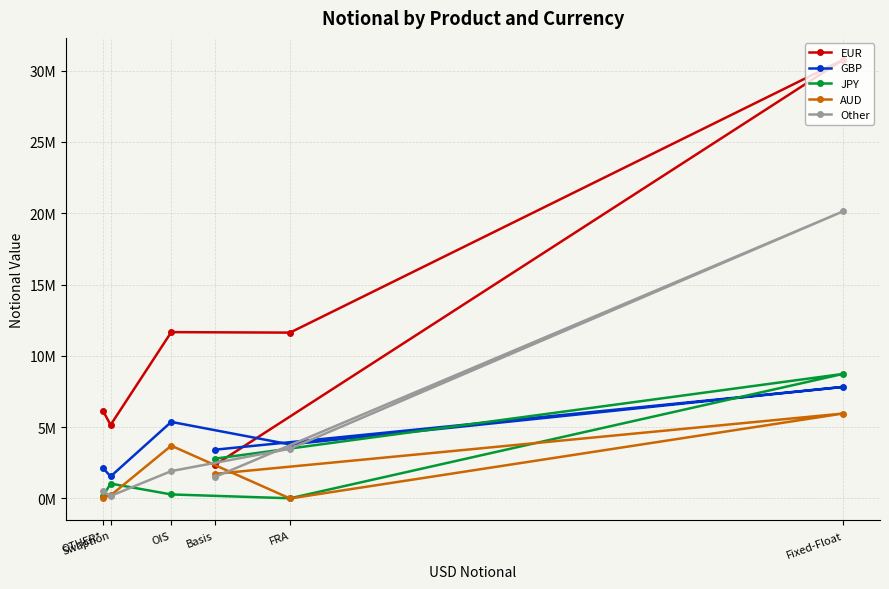

Does the chart display data point markers on the line(s)?

Yes